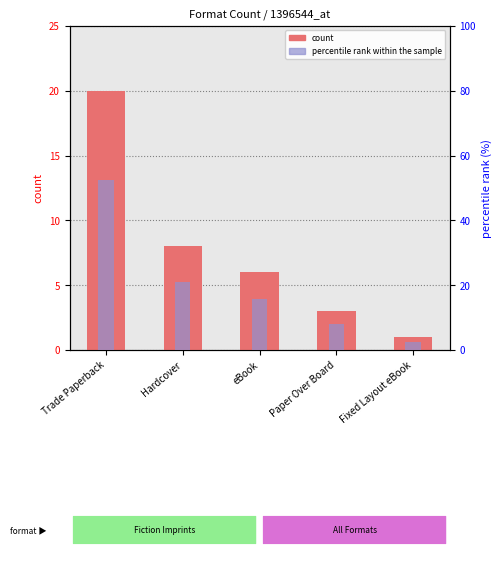

What is the average value of the percentile rank within the sample series?

20.0